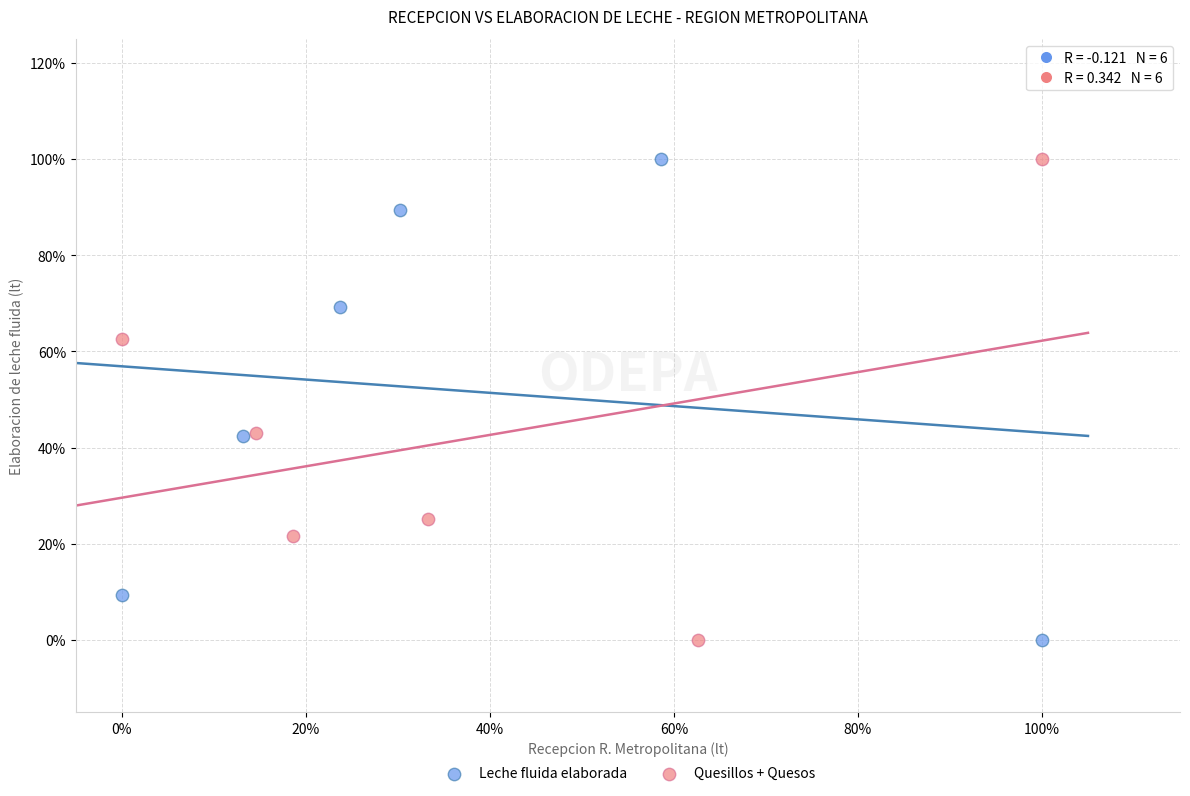

What are all the series names shown in the legend?

Leche fluida elaborada, Quesillos + Quesos